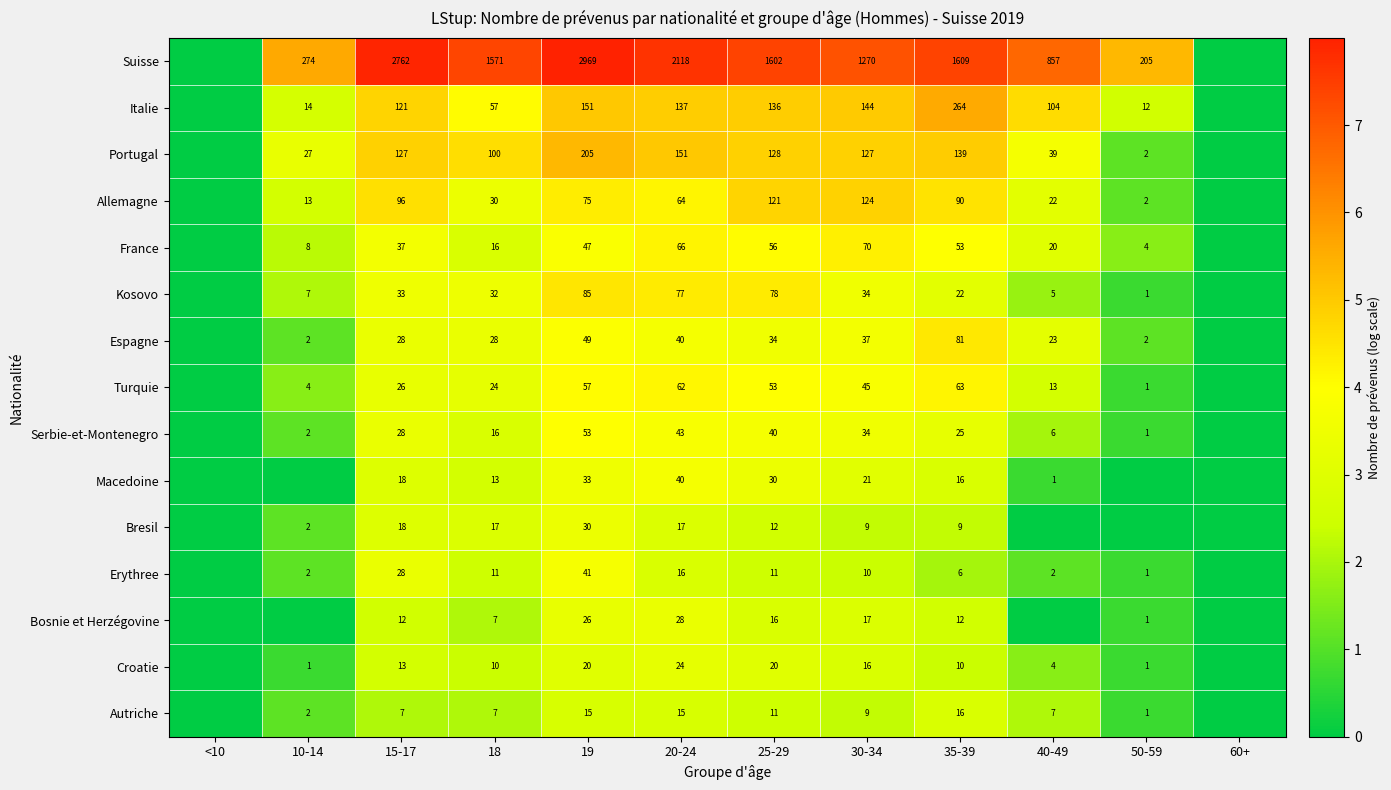

At which category is the sum across all series the highest?

19